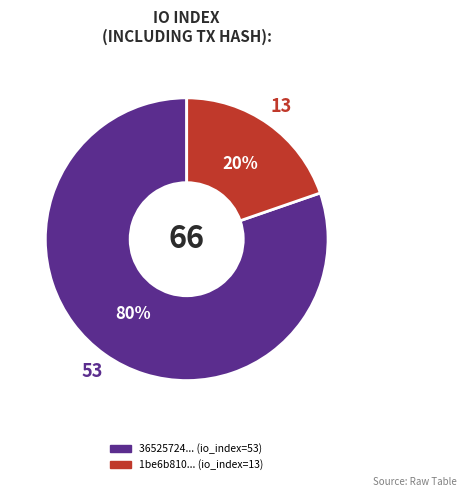

To the nearest percent, what is the average slice percentage?

50%